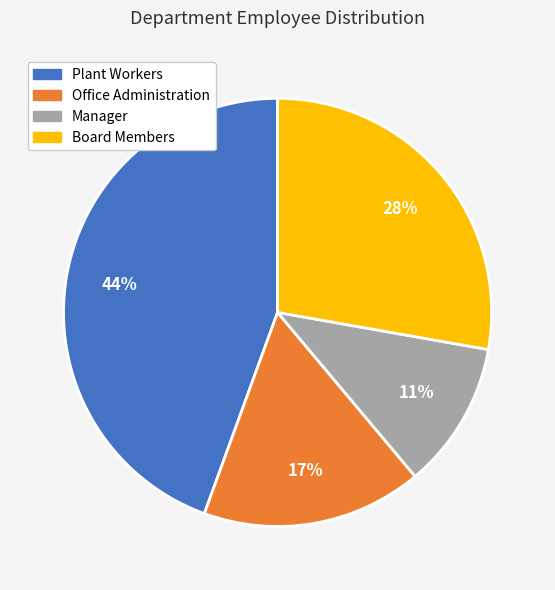

Is it true that Manager is 11% of the pie?

True